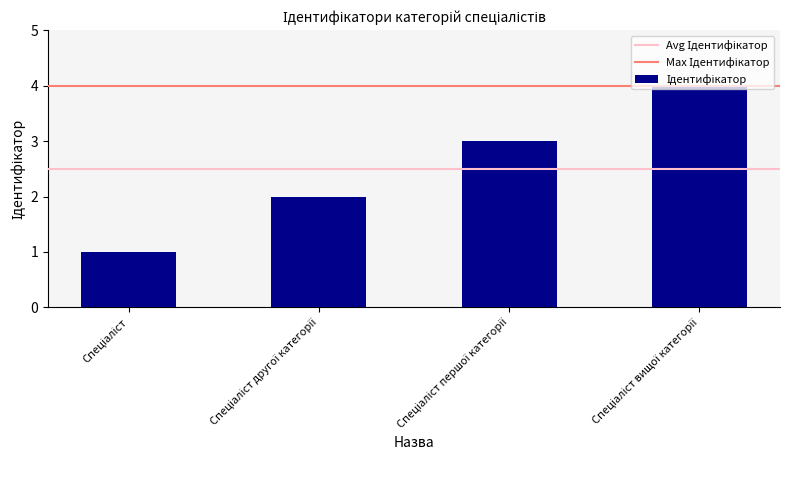

What is the smallest value displayed?

1